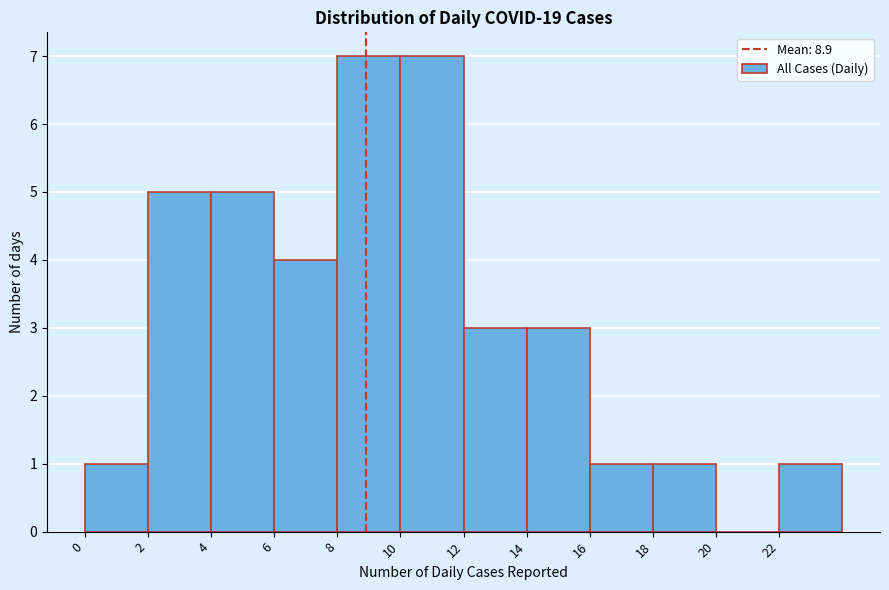

Reading left to right, list every bar in this chart as the range it spans on the x-axis followed by its height. The values are not printed on the chart, so give them approximately, as read against the axis.

0 to 2: 1
2 to 4: 5
4 to 6: 5
6 to 8: 4
8 to 10: 7
10 to 12: 7
12 to 14: 3
14 to 16: 3
16 to 18: 1
18 to 20: 1
20 to 22: 0
22 to 24: 1